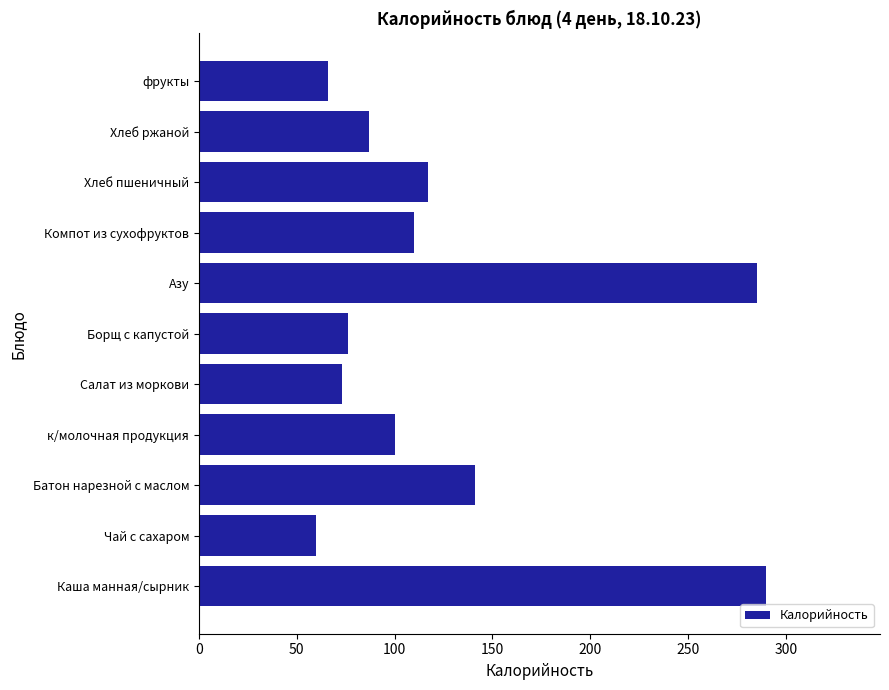

Rank the categories by value from highest to lowest.

Каша манная/сырник, Азу, Батон нарезной с маслом, Хлеб пшеничный, Компот из сухофруктов, к/молочная продукция, Хлеб ржаной, Борщ с капустой, Салат из моркови, фрукты, Чай с сахаром